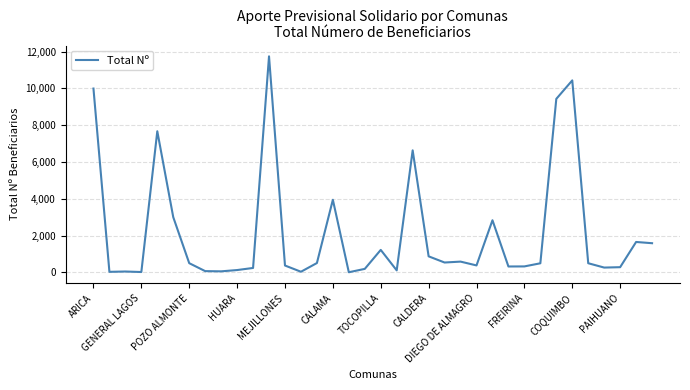

What is the difference between the maximum and minimum values?

11740